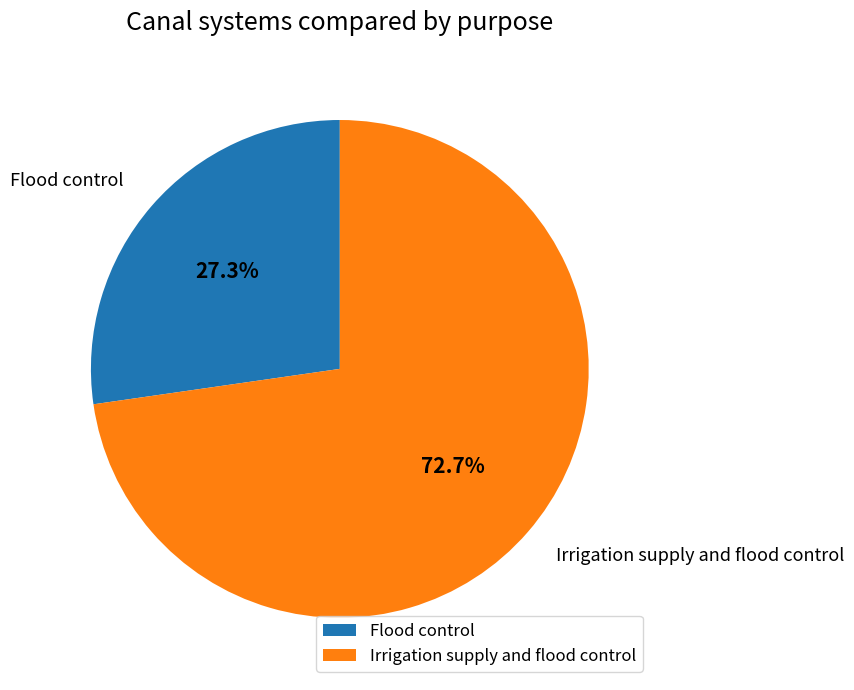

Between Irrigation supply and flood control and Flood control, which is larger?

Irrigation supply and flood control